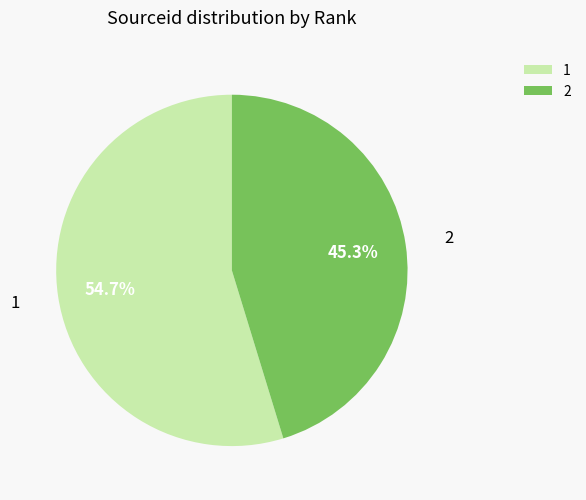

Which slice is the largest?

1